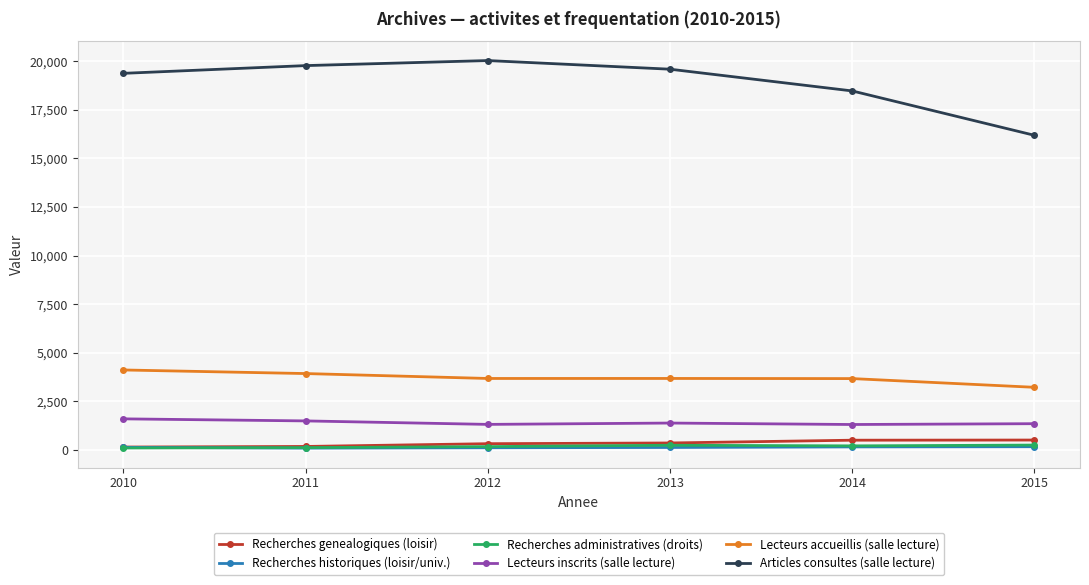

What is the total value across all series at 2015?

21669